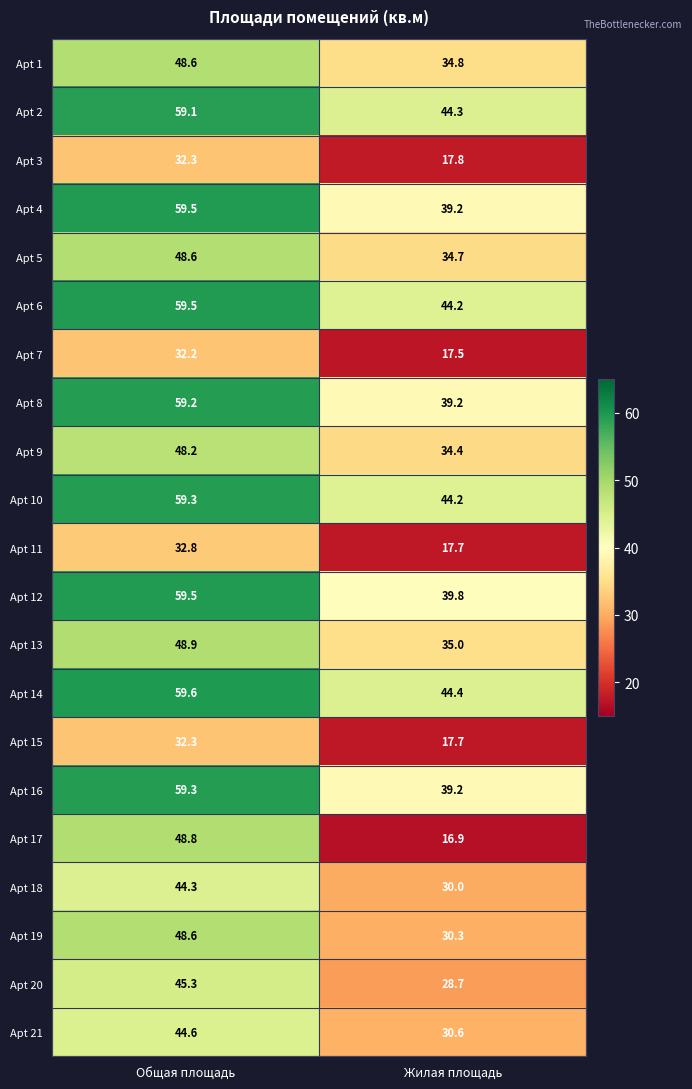

Which category has the lowest value across all series?

Жилая площадь